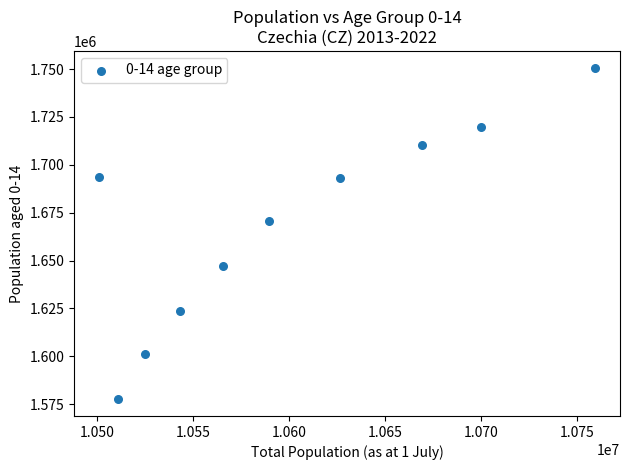

What Y value in the scatter plot is closest to 1664131?

1670677